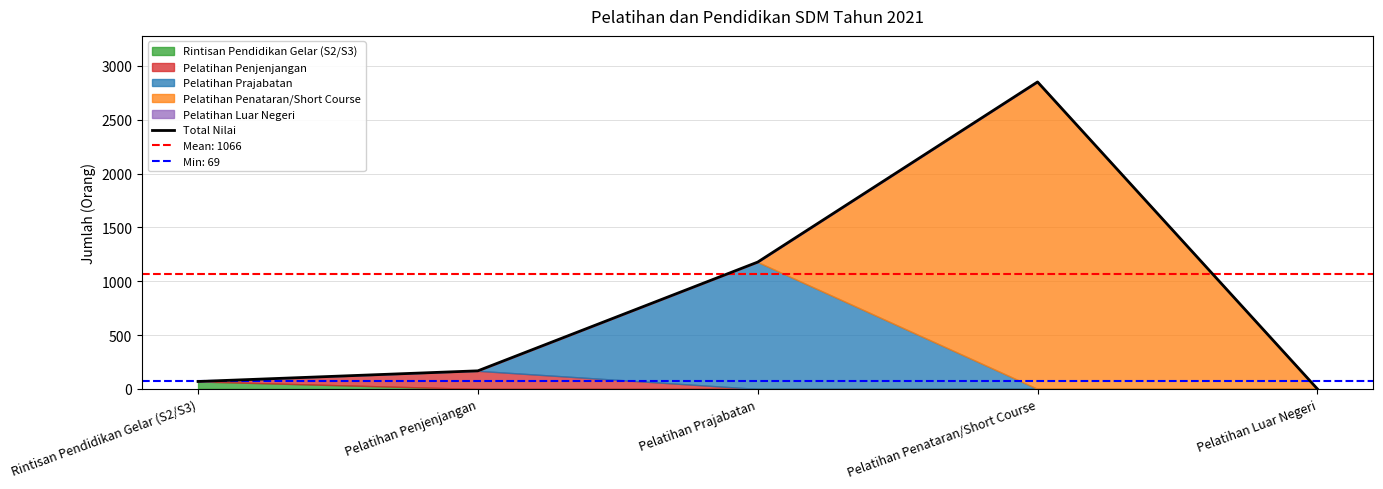

The chart shows a value of 56 at Pelatihan Penjenjangan. True or false?

False